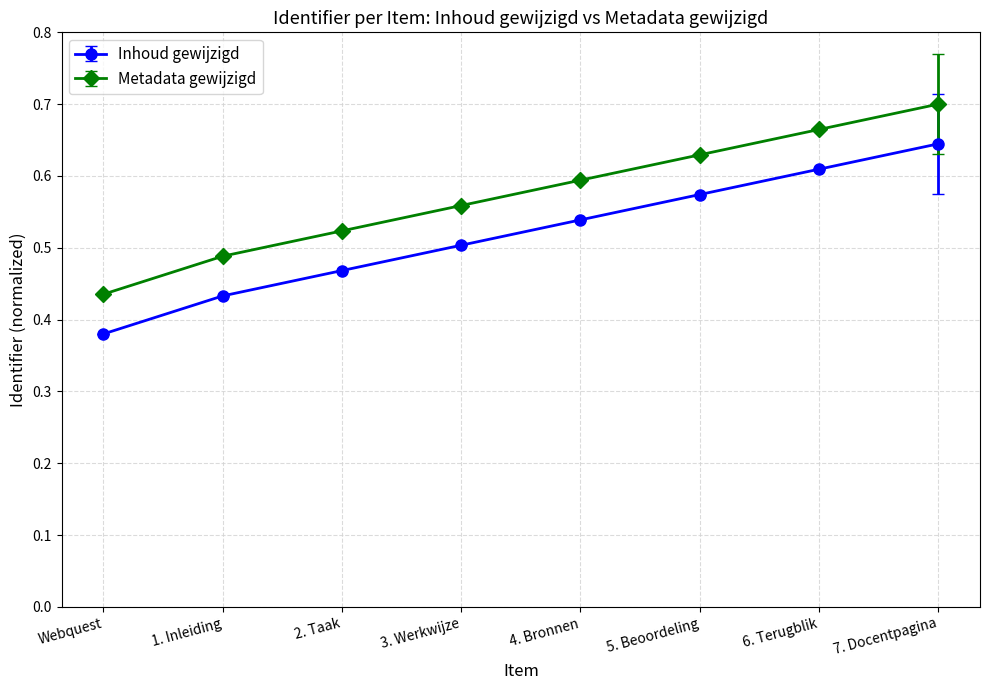

How many Metadata gewijzigd values are between 0 and 1?

8